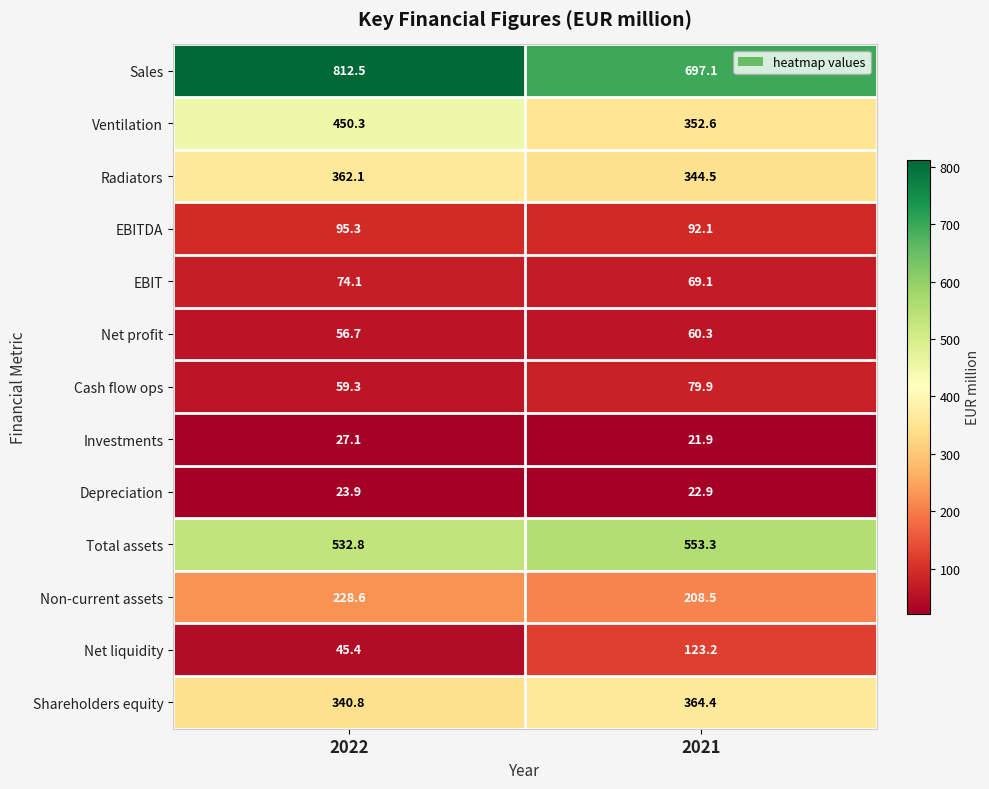

What is the smallest value displayed?

21.9